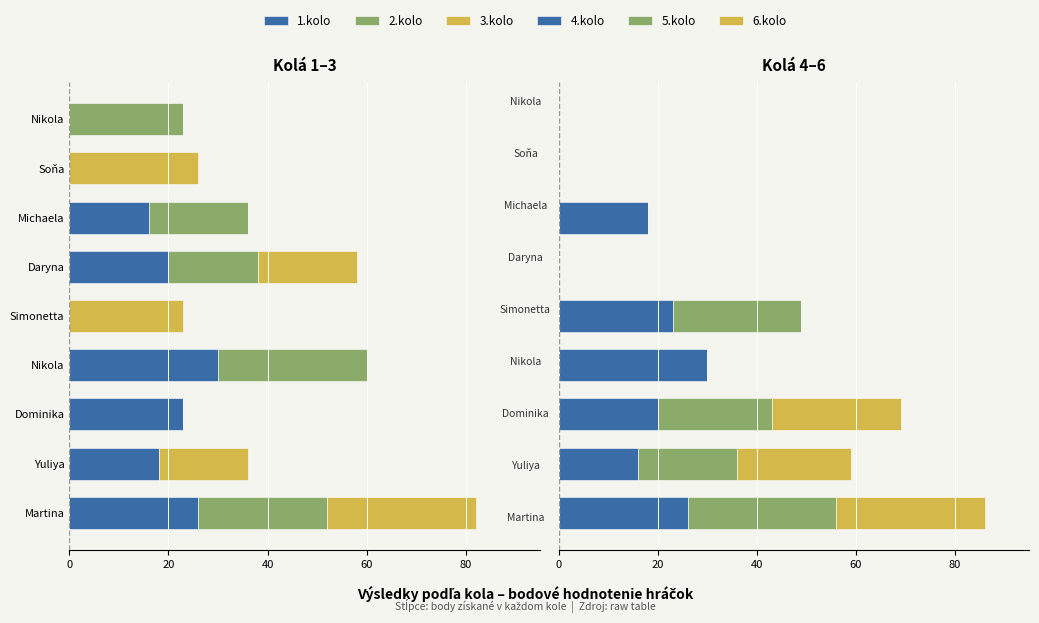

The 1.kolo series shows -47 at Nikola. True or false?

False